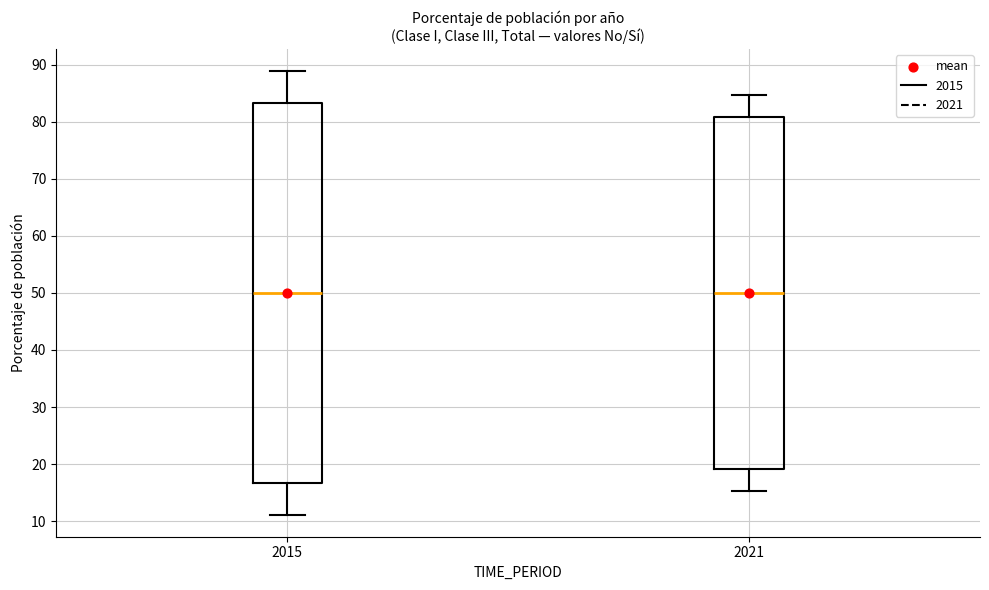

Reading left to right, transcribe this box plot: for each box, give where its median line is, the range the box spans, and where its two whiskers end, as read against the y-axis. The values are not printed on the chart, so give them approximately, as read against the axis.

2015: median 50, box 17 to 83, whiskers 11 to 89
2021: median 50, box 19 to 81, whiskers 15 to 85